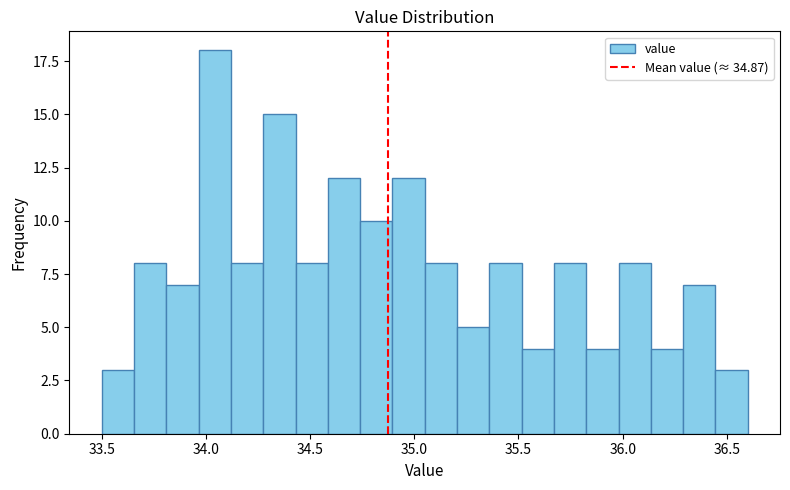

Read against the x-axis, roughly where is the centre of the tallest bar?

34.05